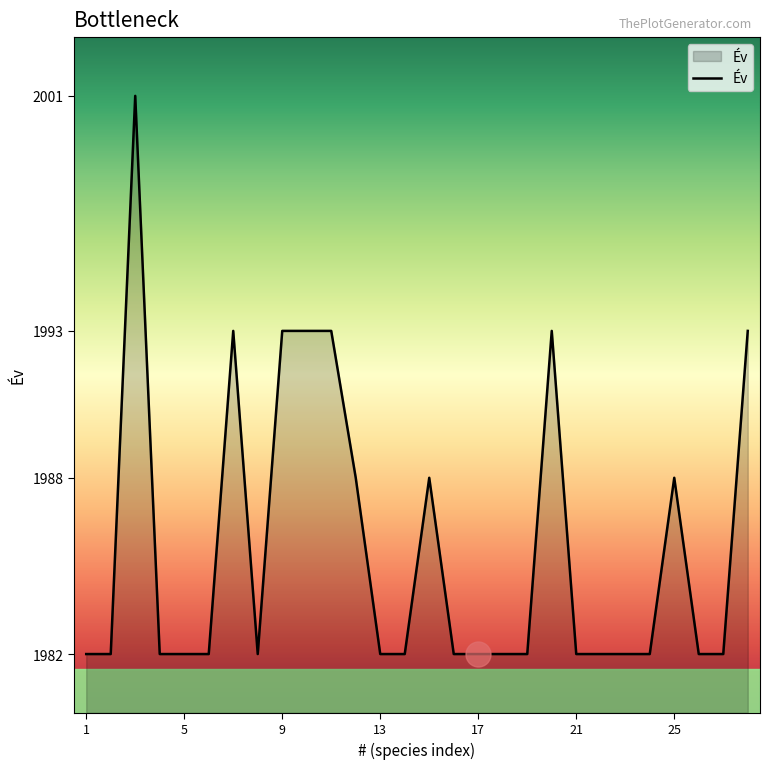

What is the minimum value shown in the chart?

1982